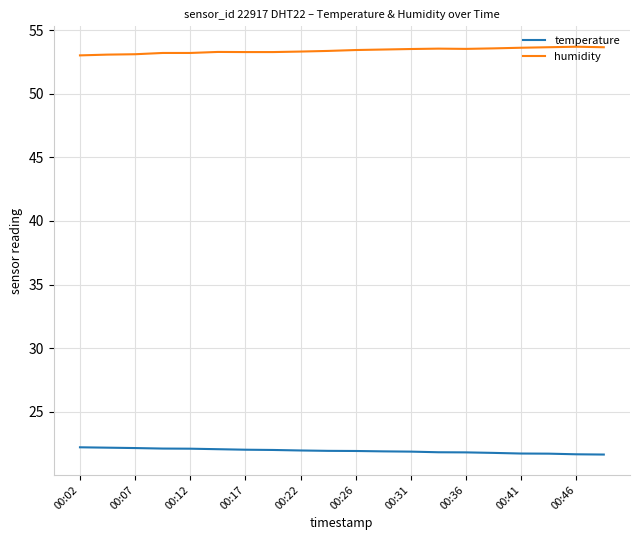

Does the chart display data point markers on the line(s)?

No